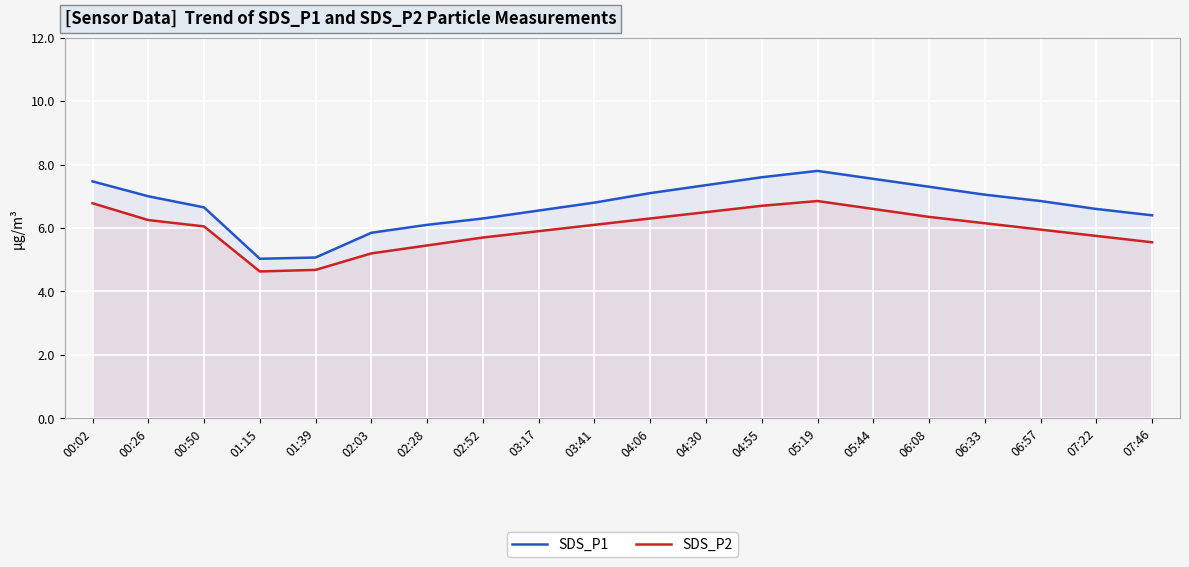

Rank the series by their maximum value, from lowest to highest.

SDS_P2, SDS_P1